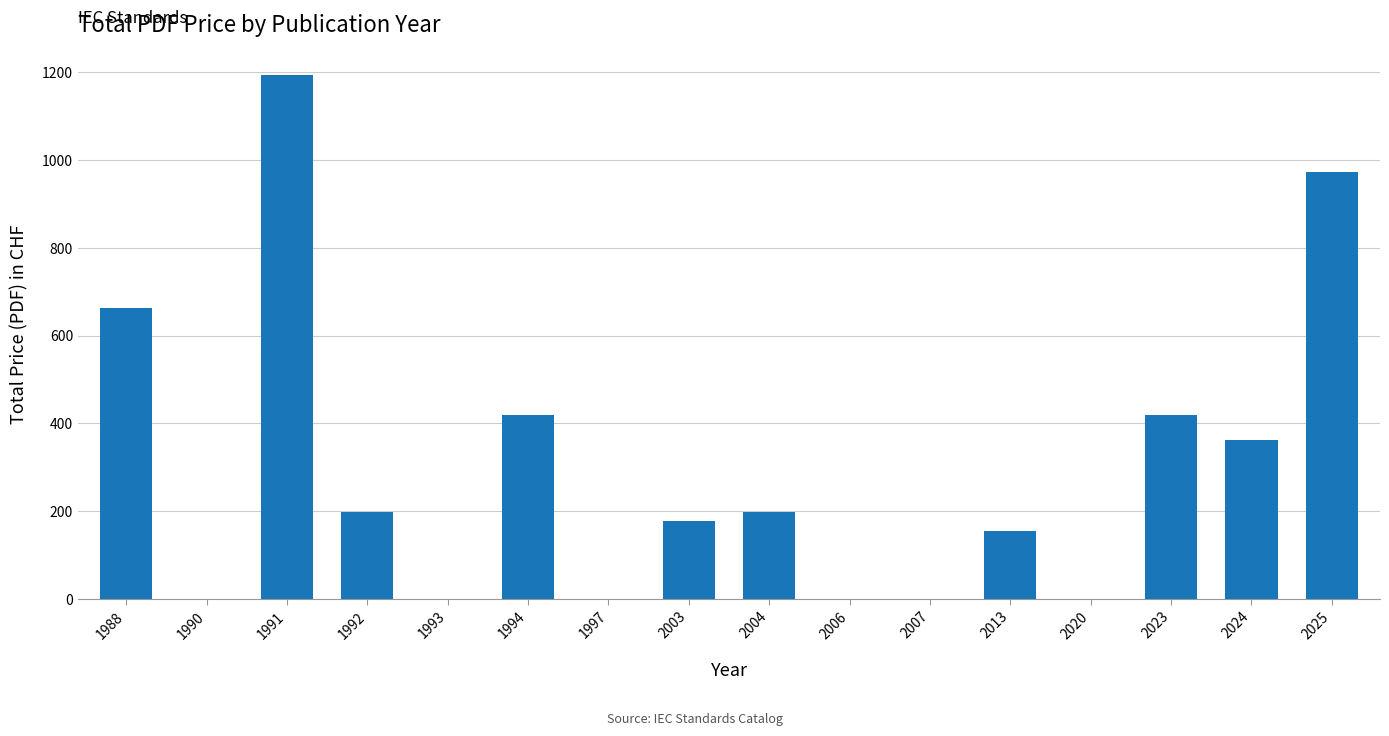

The chart shows a value of 447 at 1990. True or false?

False